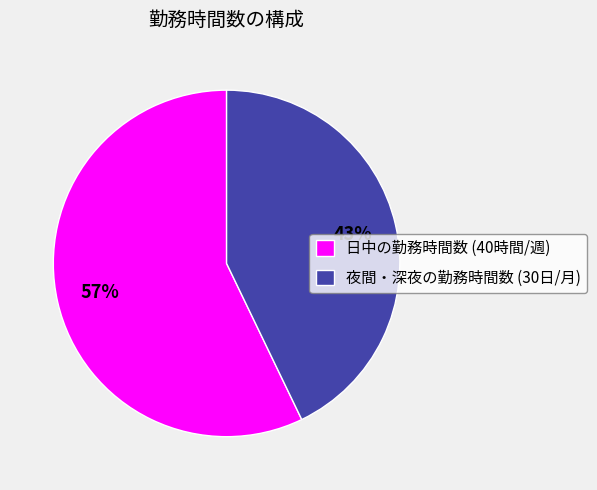

The 日中の勤務時間数 slice represents 99% of the pie. True or false?

False